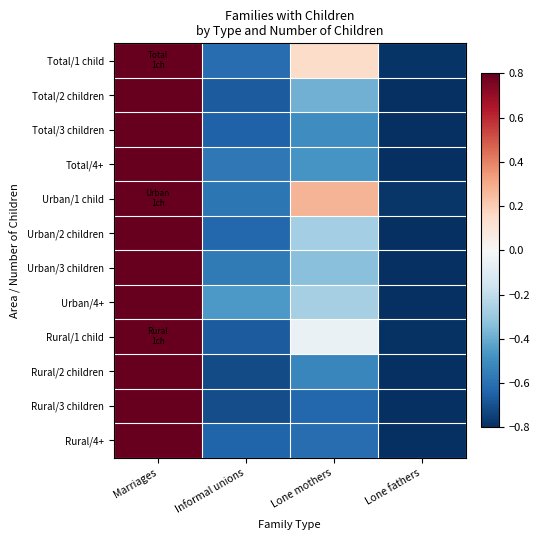

Which series changed the most between Marriages and Lone fathers?

Rural/3 children